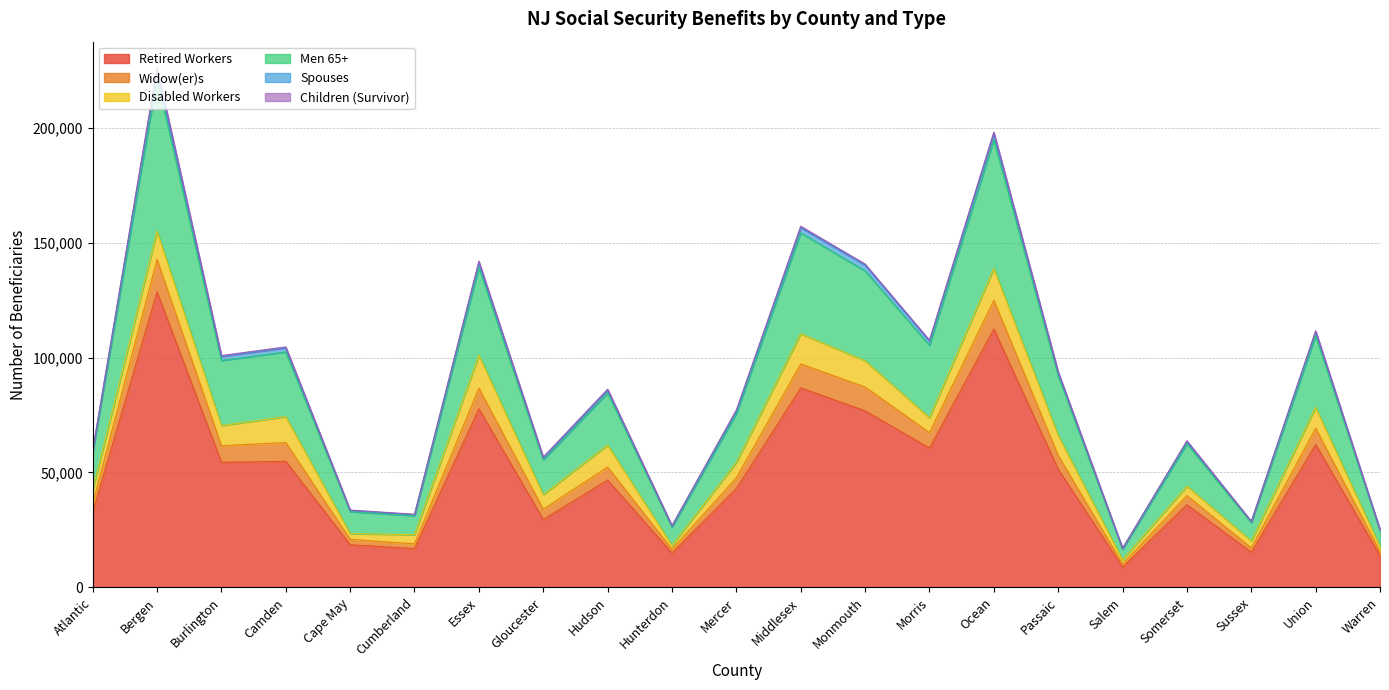

Where is the first local maximum for Retired Workers?

Bergen